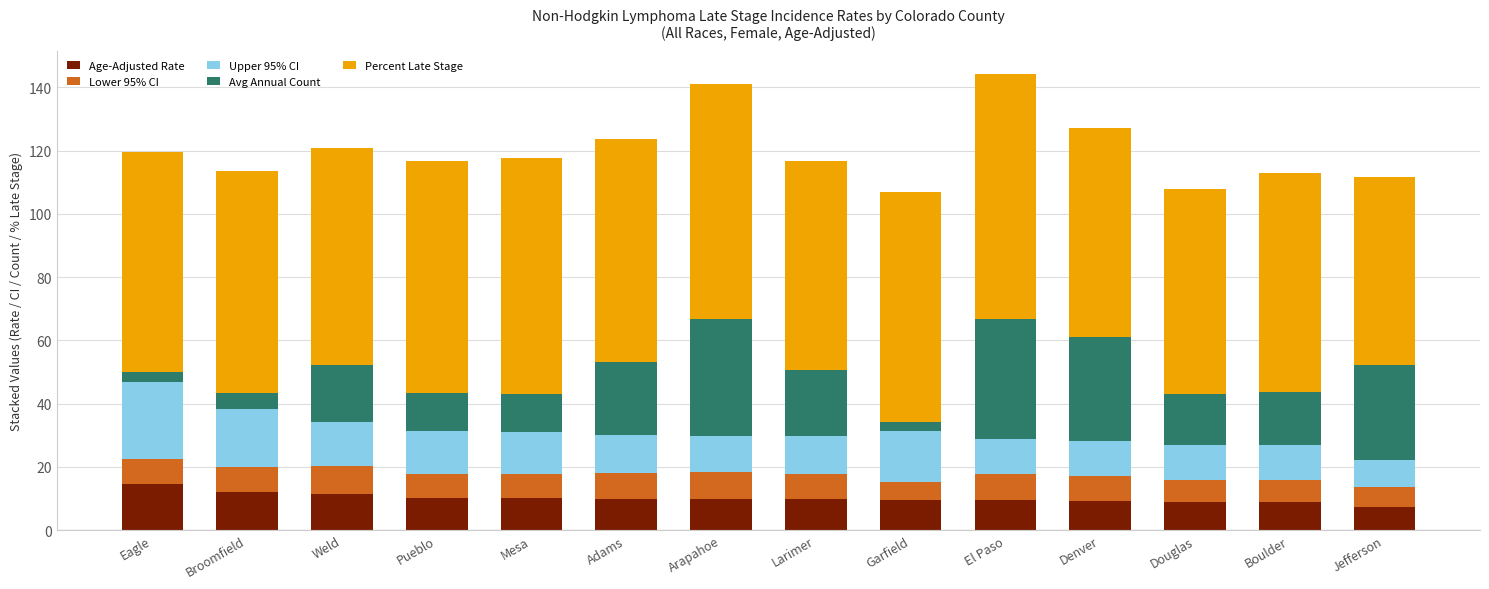

What is the total value across all series at Jefferson?

111.7